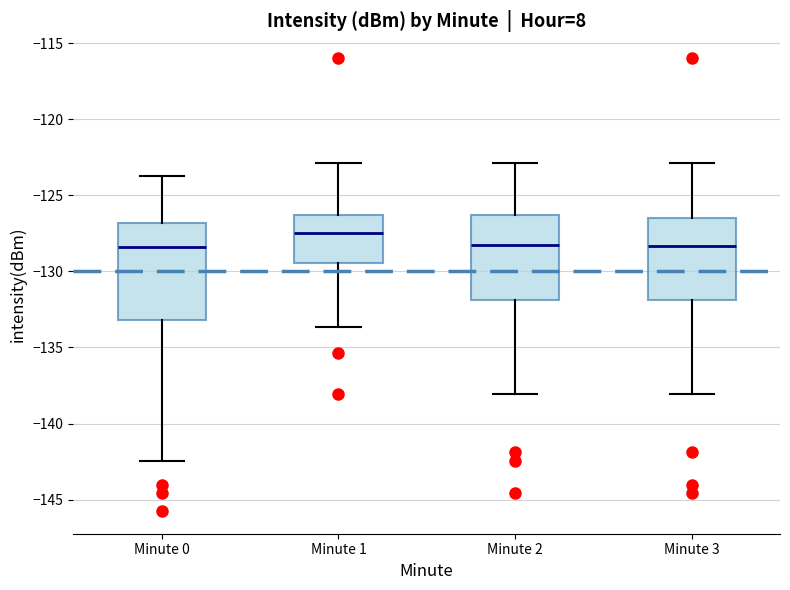

Reading left to right, transcribe this box plot: for each box, give where its median line is, the range the box spans, and where its two whiskers end, as read against the y-axis. The values are not printed on the chart, so give them approximately, as read against the axis.

Minute 0: median -128.5, box -133.0 to -127.0, whiskers -142.5 to -123.5
Minute 1: median -127.5, box -129.5 to -126.5, whiskers -133.5 to -123.0
Minute 2: median -128.5, box -132.0 to -126.5, whiskers -138.0 to -123.0
Minute 3: median -128.5, box -132.0 to -126.5, whiskers -138.0 to -123.0